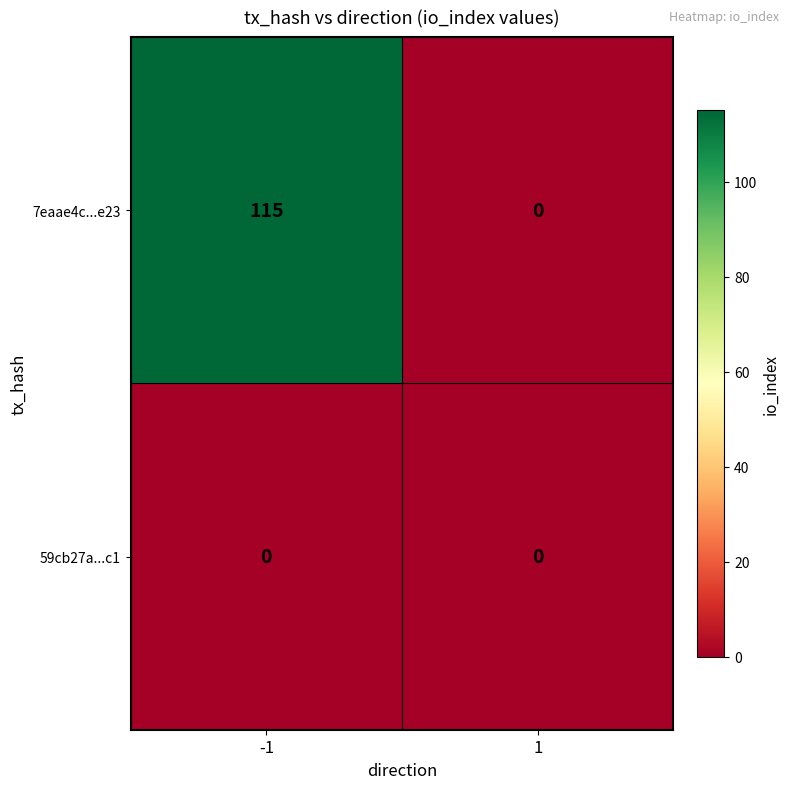

Is it true that 7eaae4c...e23 equals 71 at -1?

False